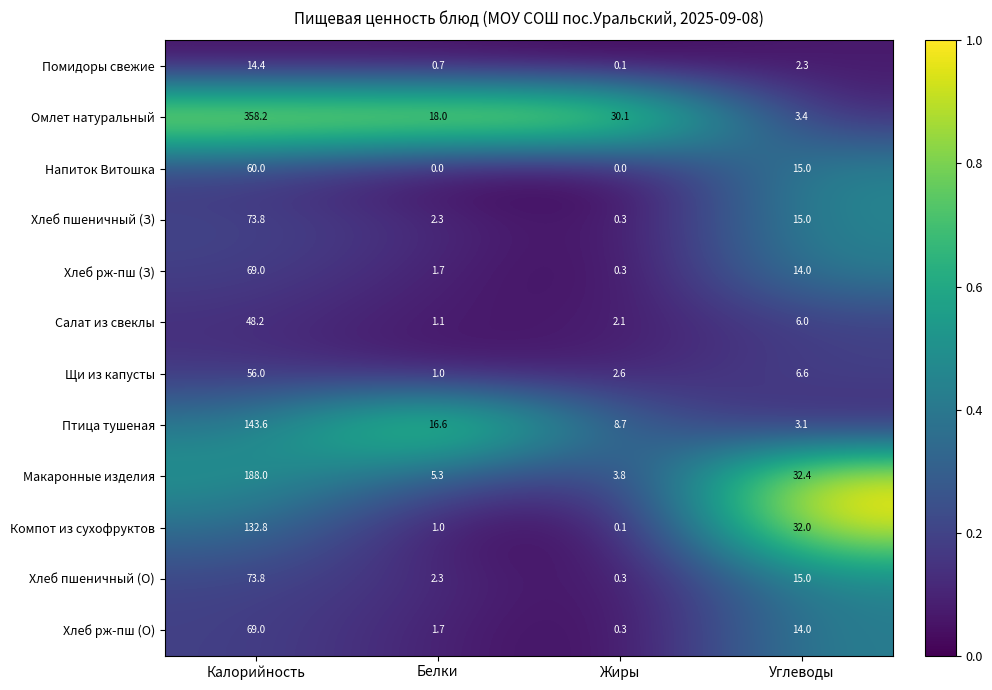

Rank the categories by Салат из свеклы value from highest to lowest.

Калорийность, Углеводы, Жиры, Белки